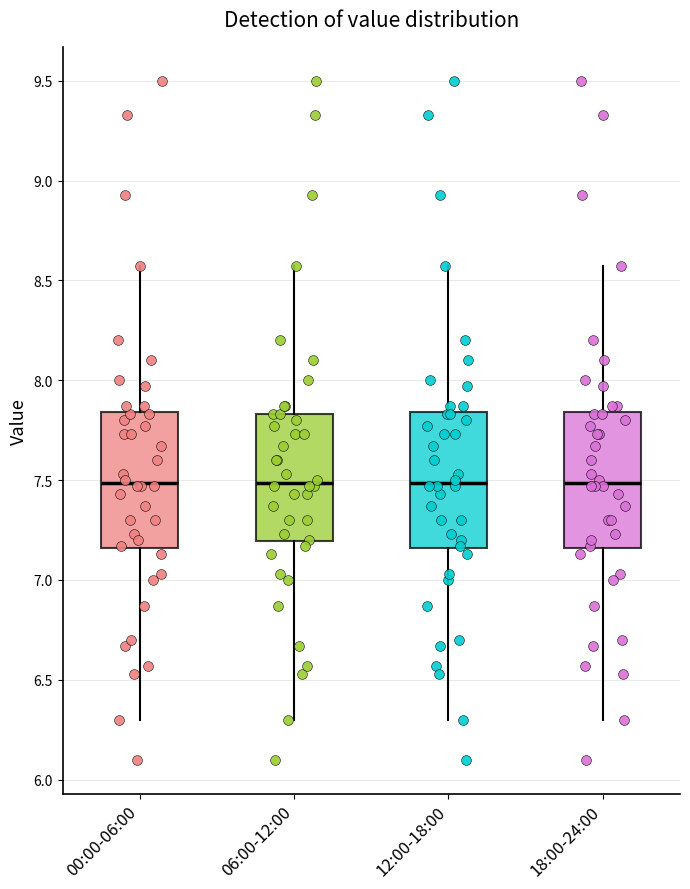

Reading left to right, transcribe this box plot: for each box, give where its median line is, the range the box spans, and where its two whiskers end, as read against the y-axis. The values are not printed on the chart, so give them approximately, as read against the axis.

00:00-06:00: median 7.50, box 7.15 to 7.85, whiskers 6.30 to 8.55
06:00-12:00: median 7.50, box 7.20 to 7.85, whiskers 6.30 to 8.55
12:00-18:00: median 7.50, box 7.15 to 7.85, whiskers 6.30 to 8.55
18:00-24:00: median 7.50, box 7.15 to 7.85, whiskers 6.30 to 8.55